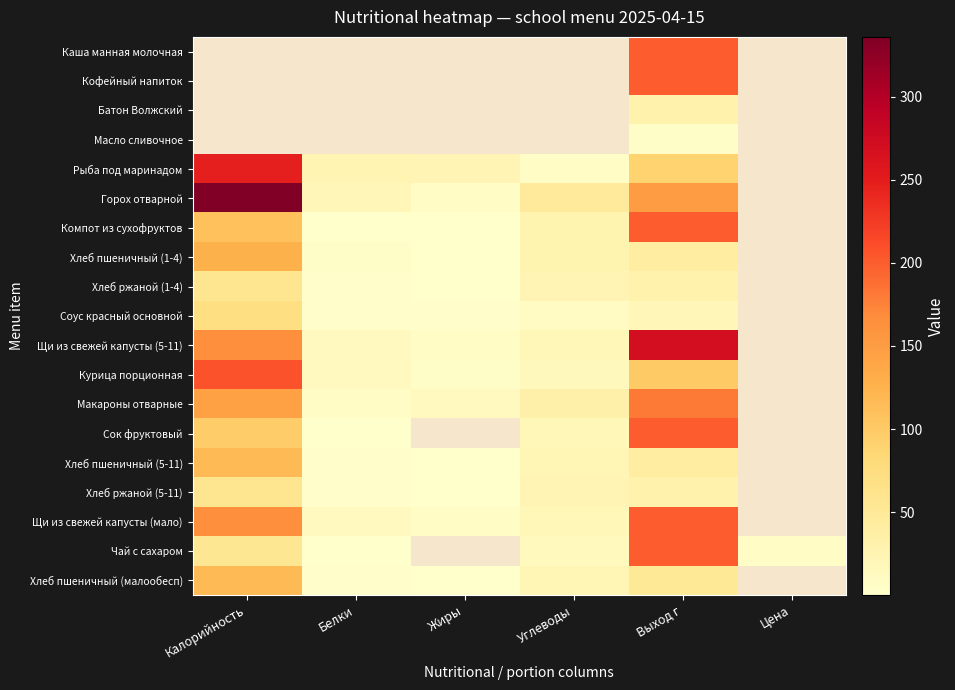

At which label does Хлеб ржаной (1-4) first exceed 30?

Калорийность